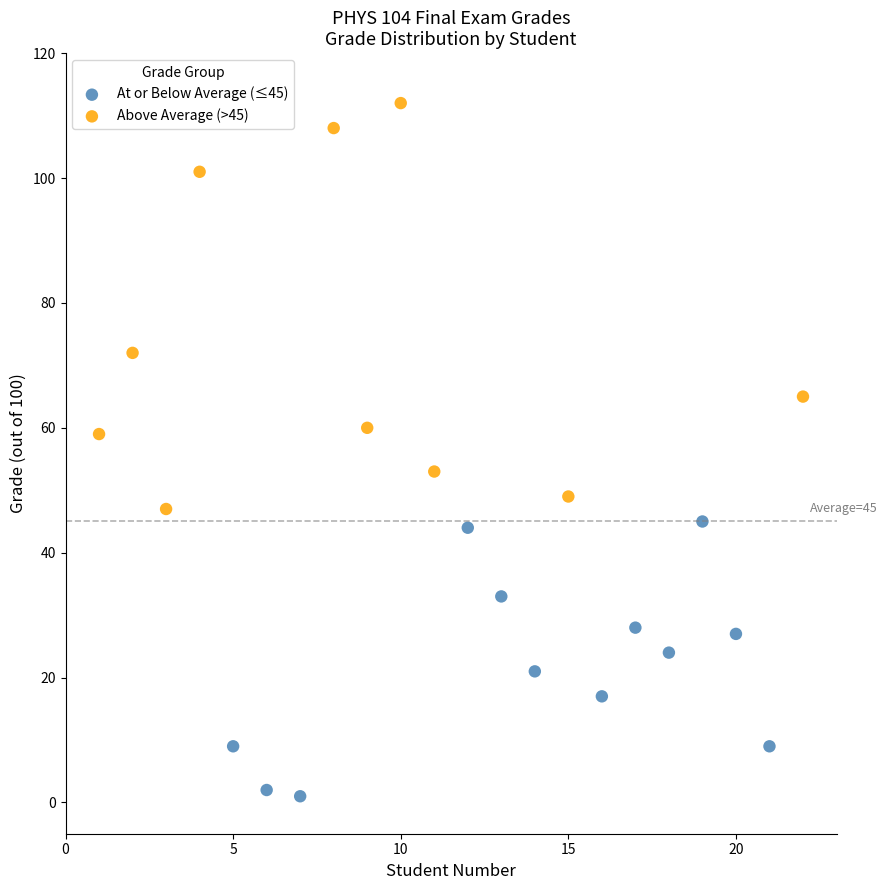

Which series contains the highest Y value?

Above Average (>45)